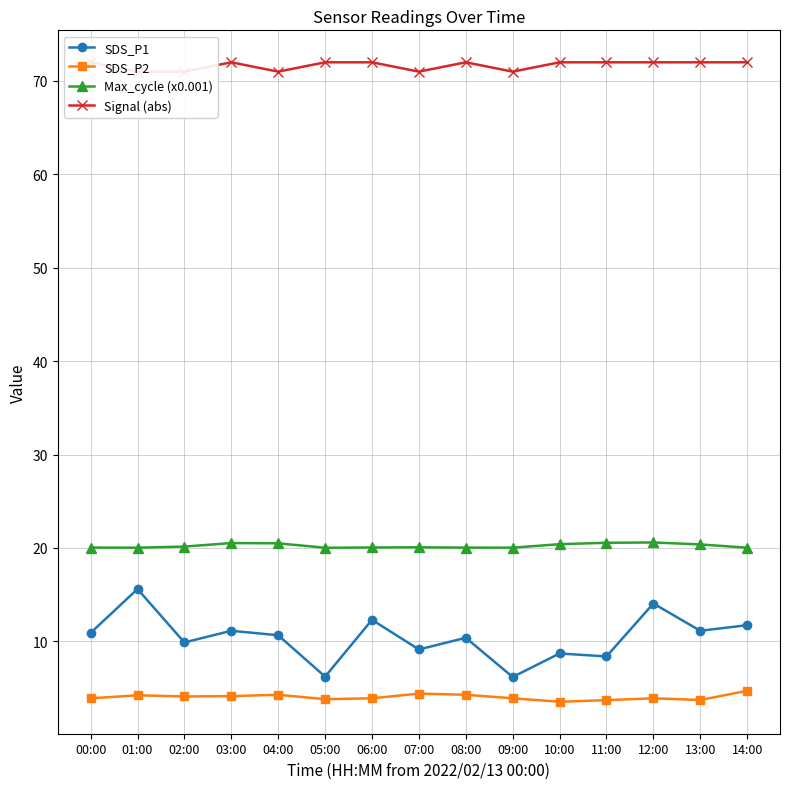

What is the sum of all SDS_P1 values?

156.4